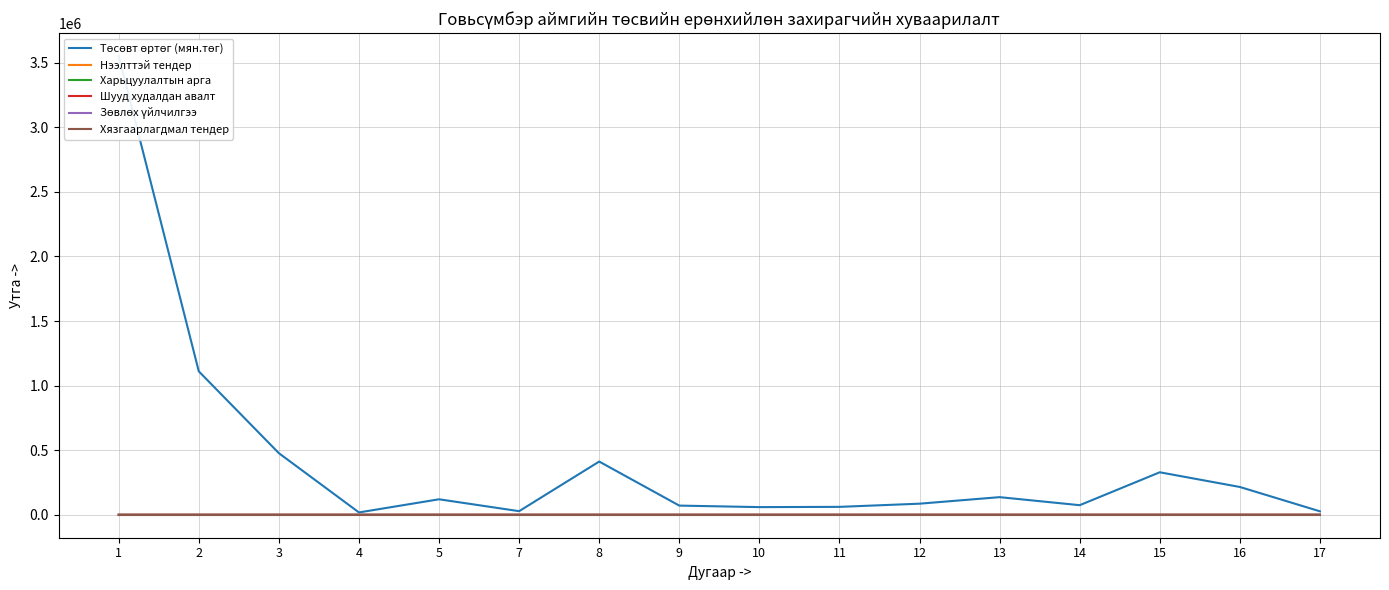

List the series in order of their peak value, highest first.

Төсөвт өртөг (мян.төг), Харьцуулалтын арга, Зөвлөх үйлчилгээ, Нээлттэй тендер, Шууд худалдан авалт, Хязгаарлагдмал тендер